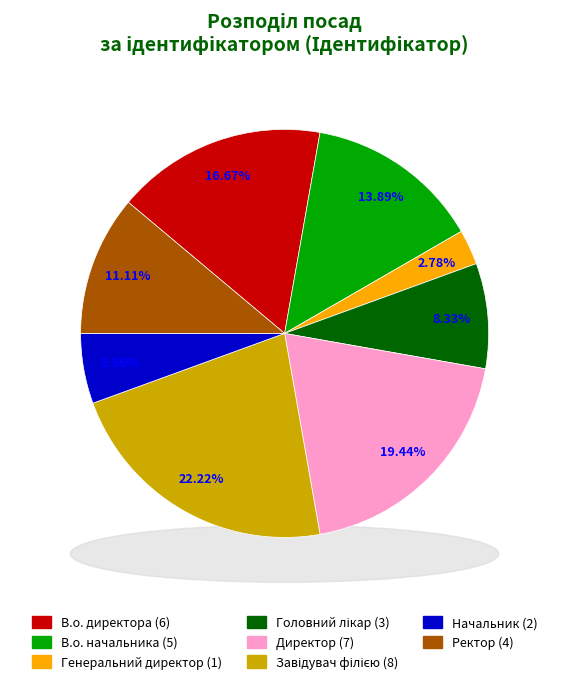

What percentage is the Ректор slice, to the nearest percent?

11%